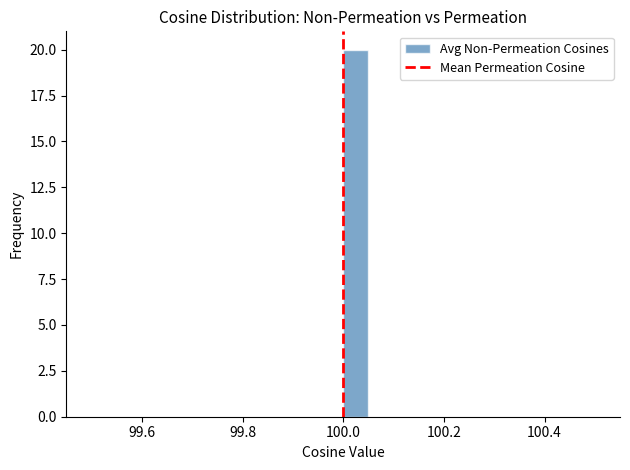

Read against the x-axis, roughly where is the centre of the tallest bar?

100.02